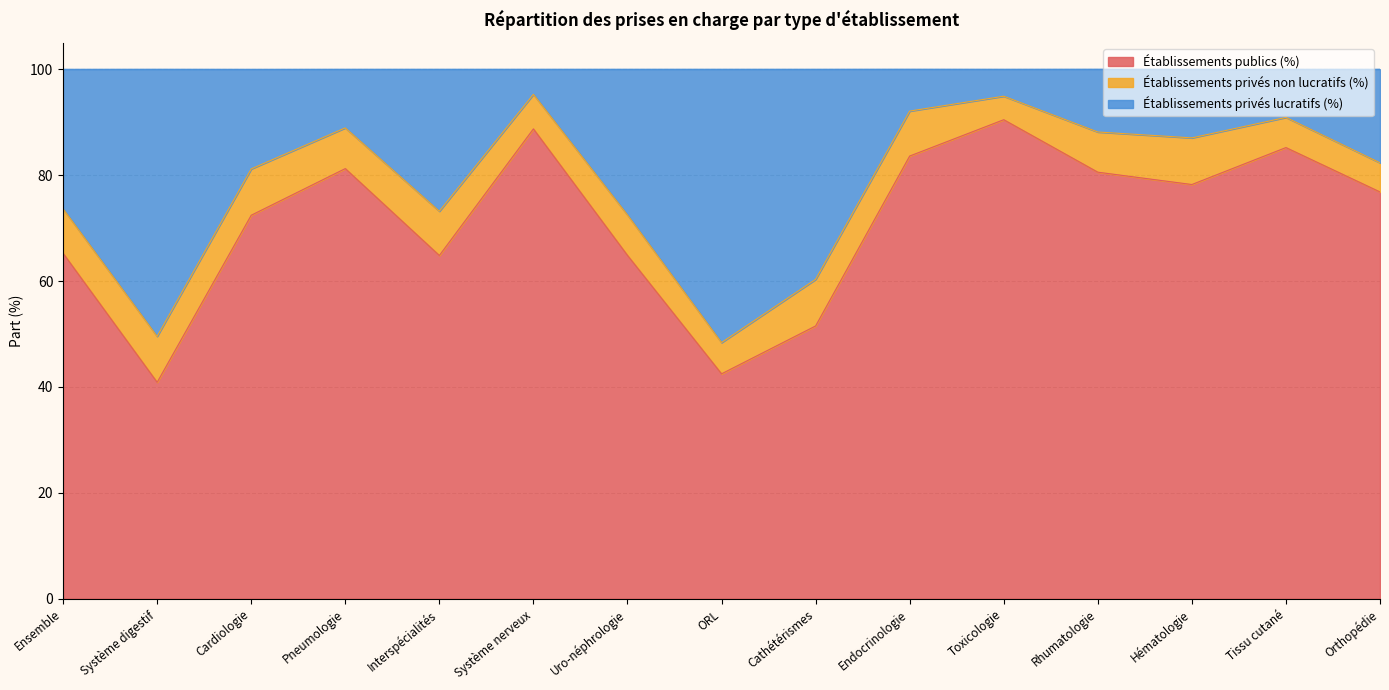

What is the approximate value of Établissements publics (%) at Orthopédie?

76.8